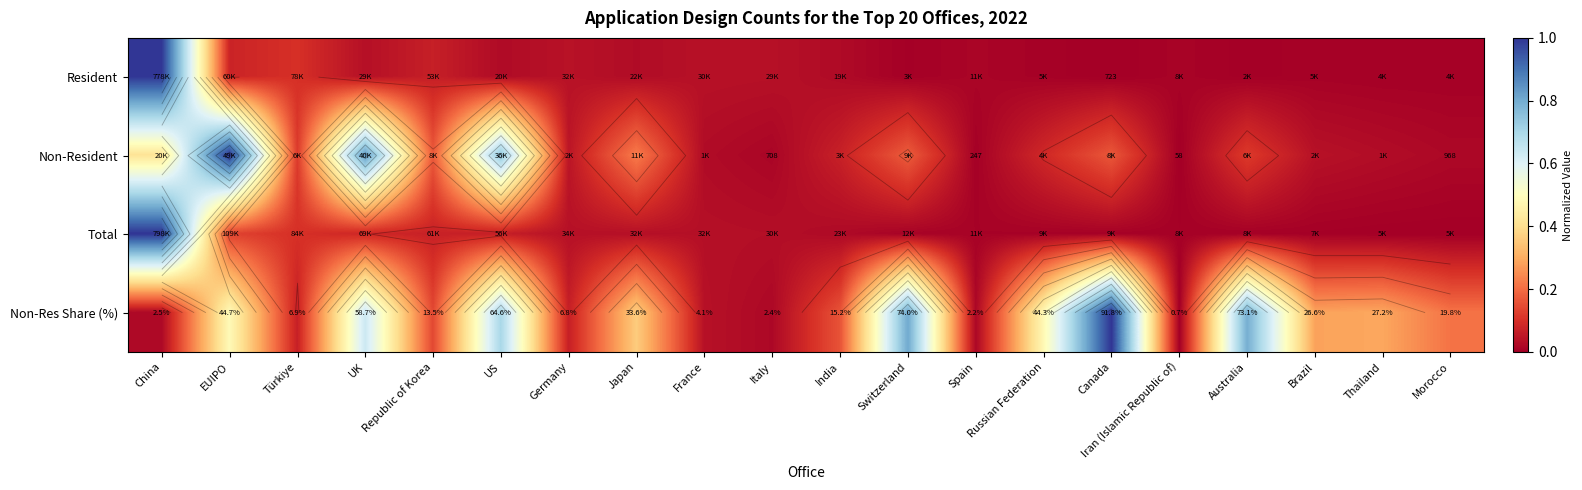

Which label corresponds to the largest value in the chart?

China